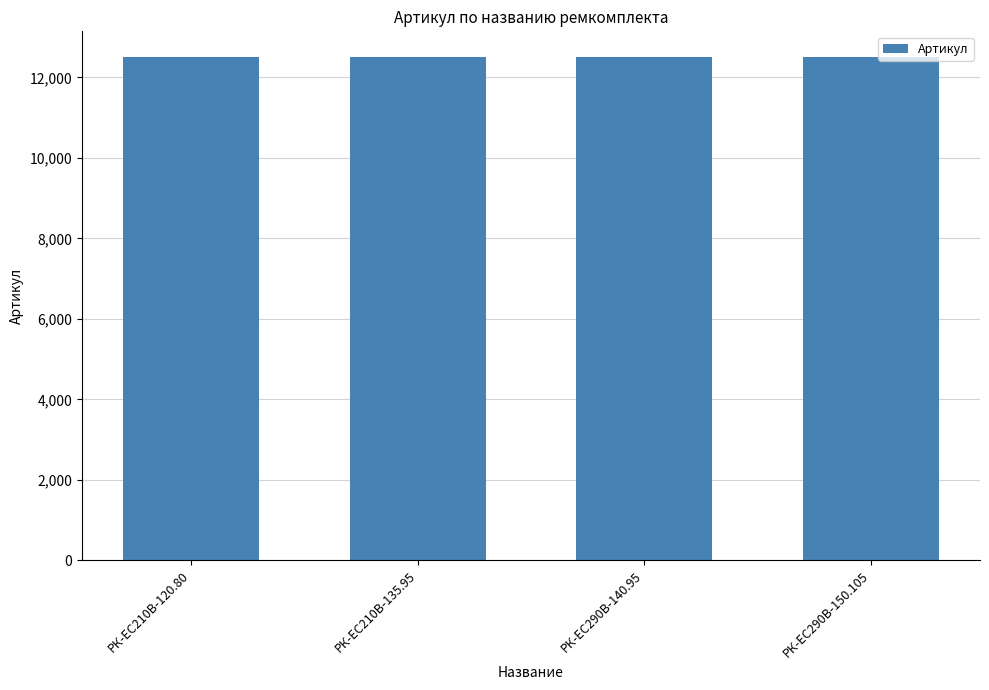

What is the sum of the values at РК-ЕС290В-150.105 and РК-ЕС290В-140.95?

25041